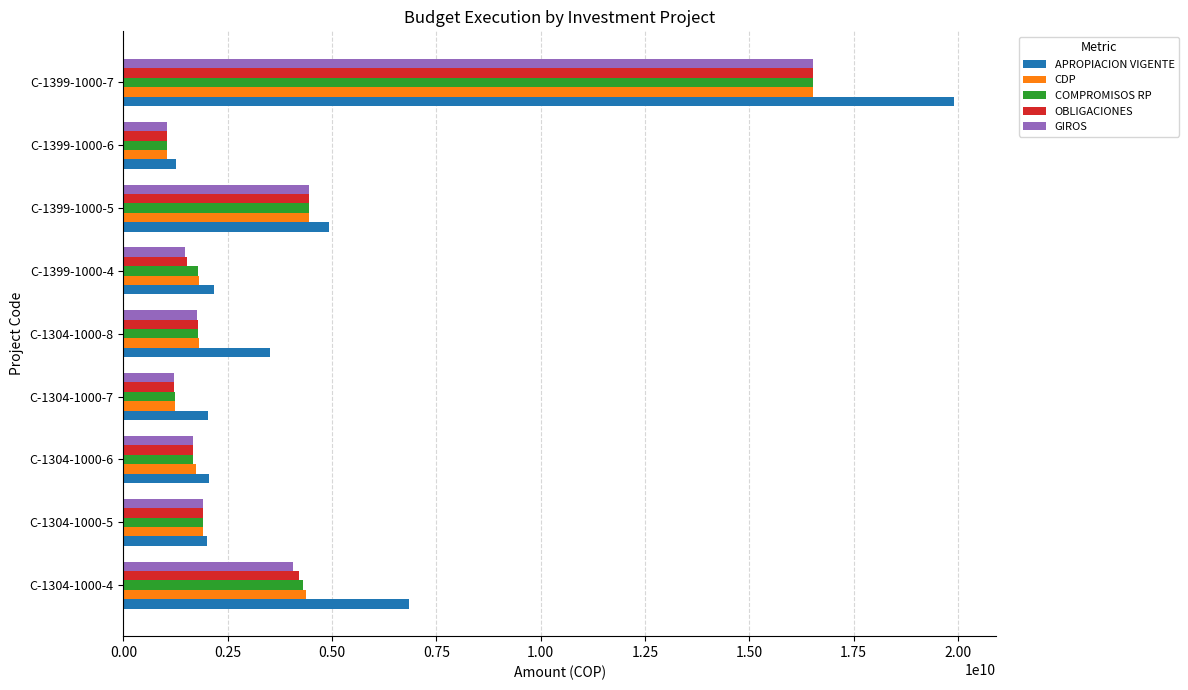

Which series has the largest total across all categories?

APROPIACION VIGENTE